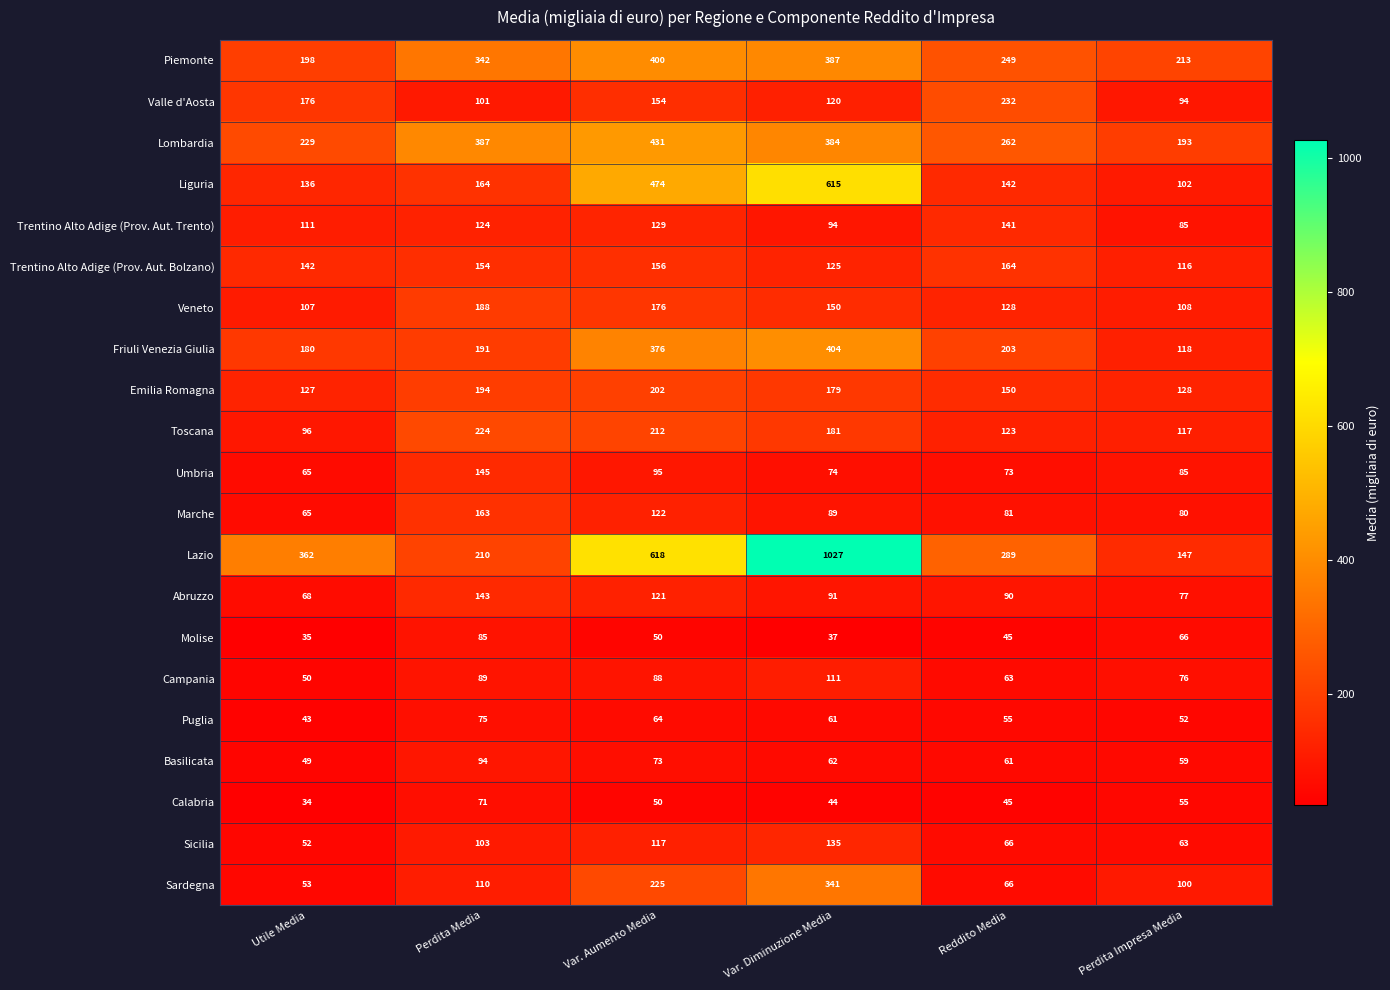

Which series has the widest spread of values?

Lazio